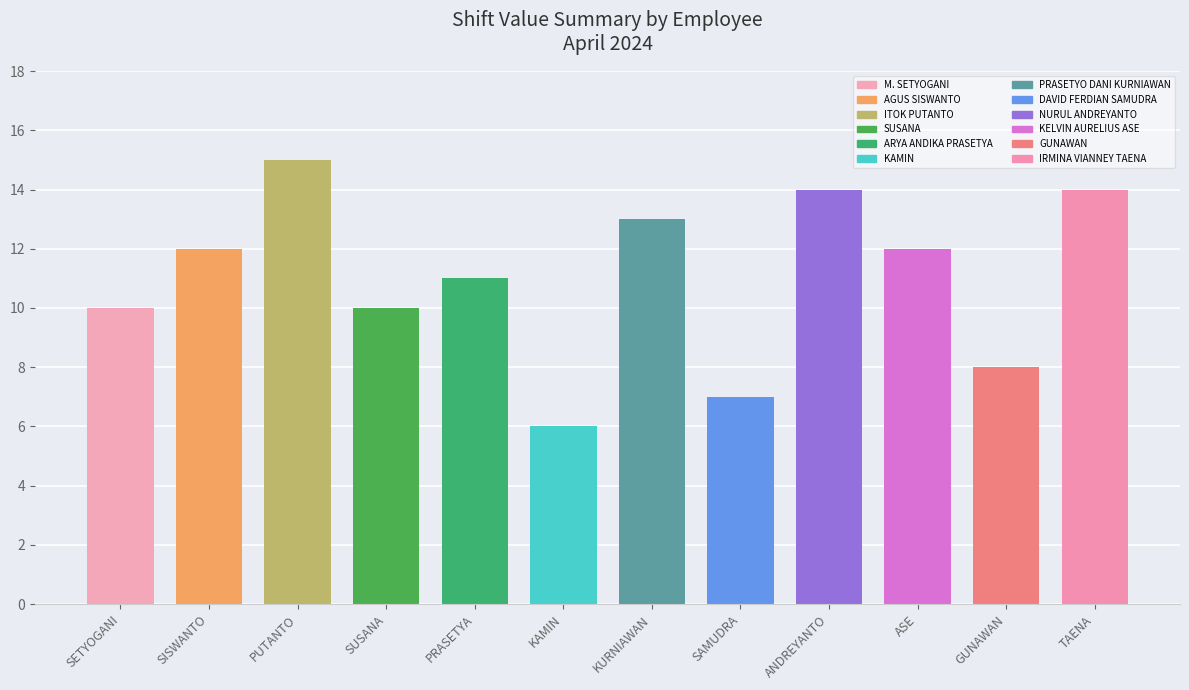

The chart shows a value of 3 at PRASETYA. True or false?

False